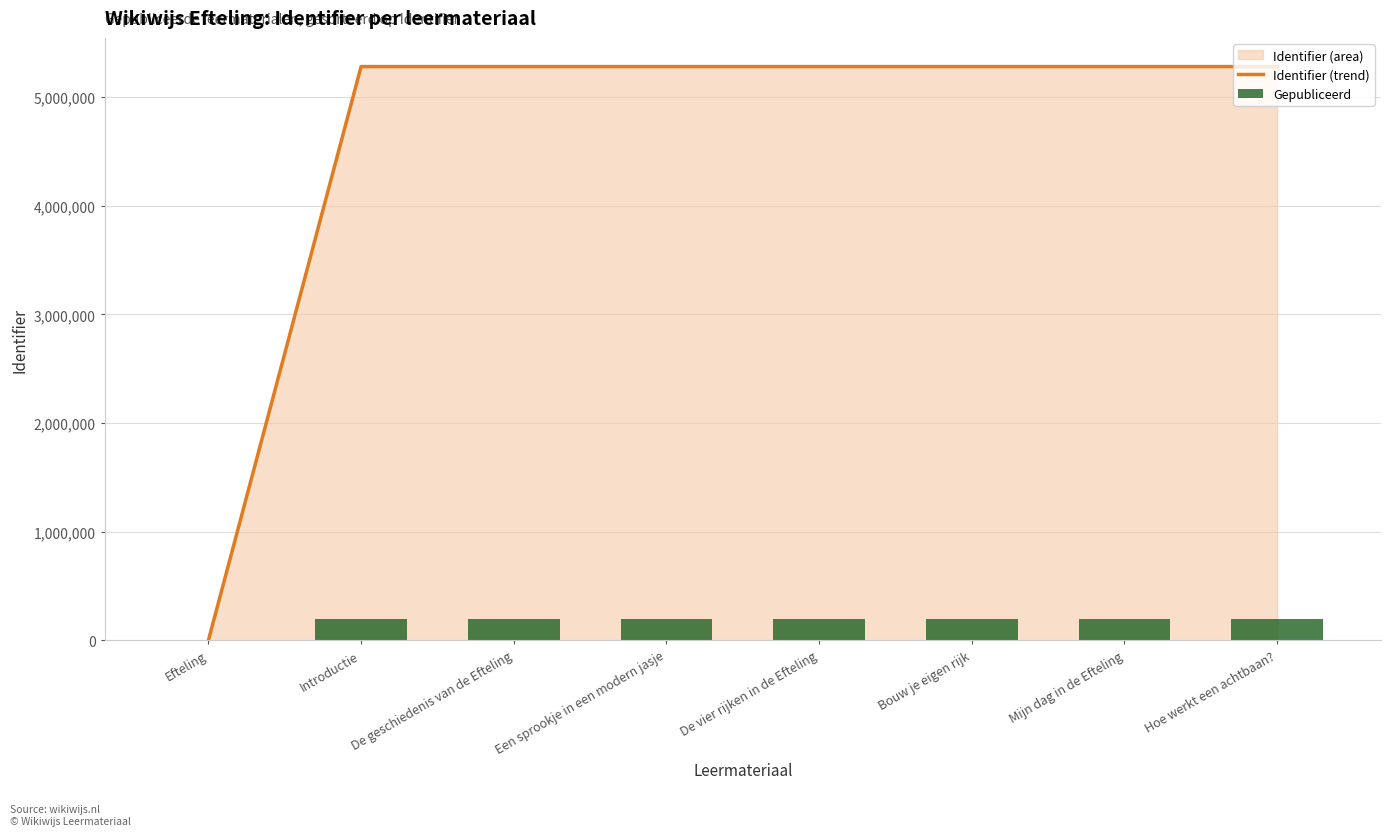

What is the sum of all Identifier (trend) values?

36962665